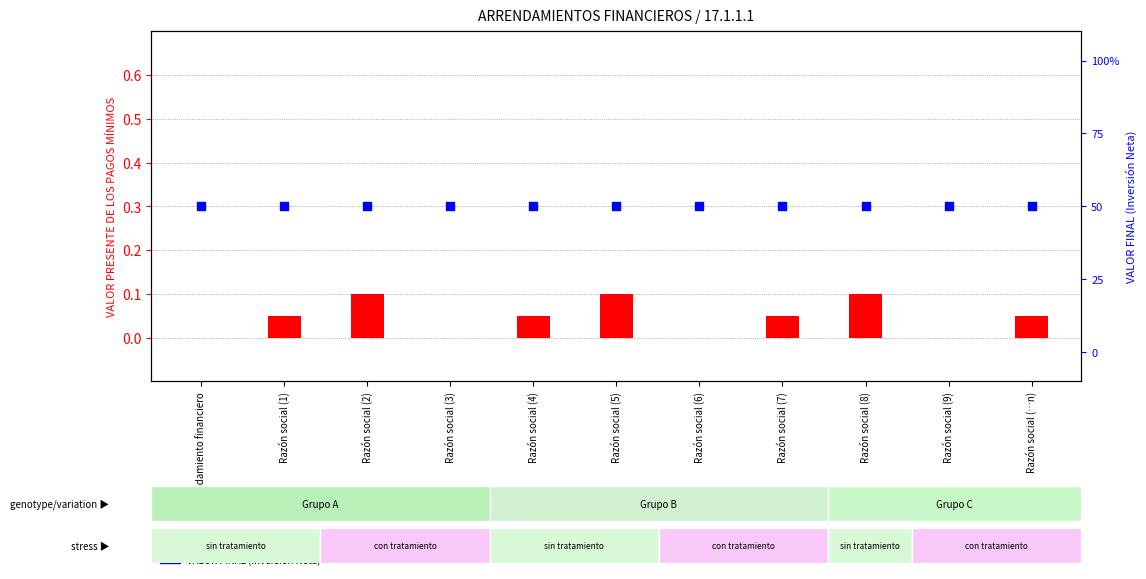

Is the value of VALOR PRESENTE DE LOS PAGOS MÍNIMOS at Arrendamiento financiero greater than the value of VALOR FINAL (Inversión Neta) at Razón social (4)?

No